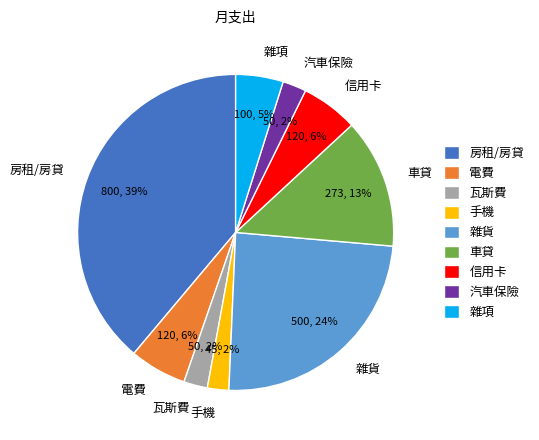

To the nearest percent, what is the difference between the largest and smallest slice percentages?

37%